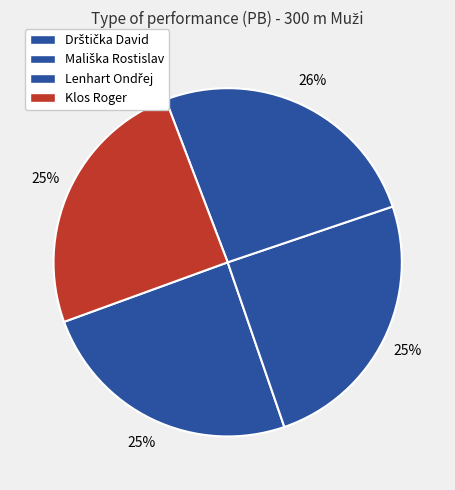

Is Lenhart Ondřej the majority of the pie?

No